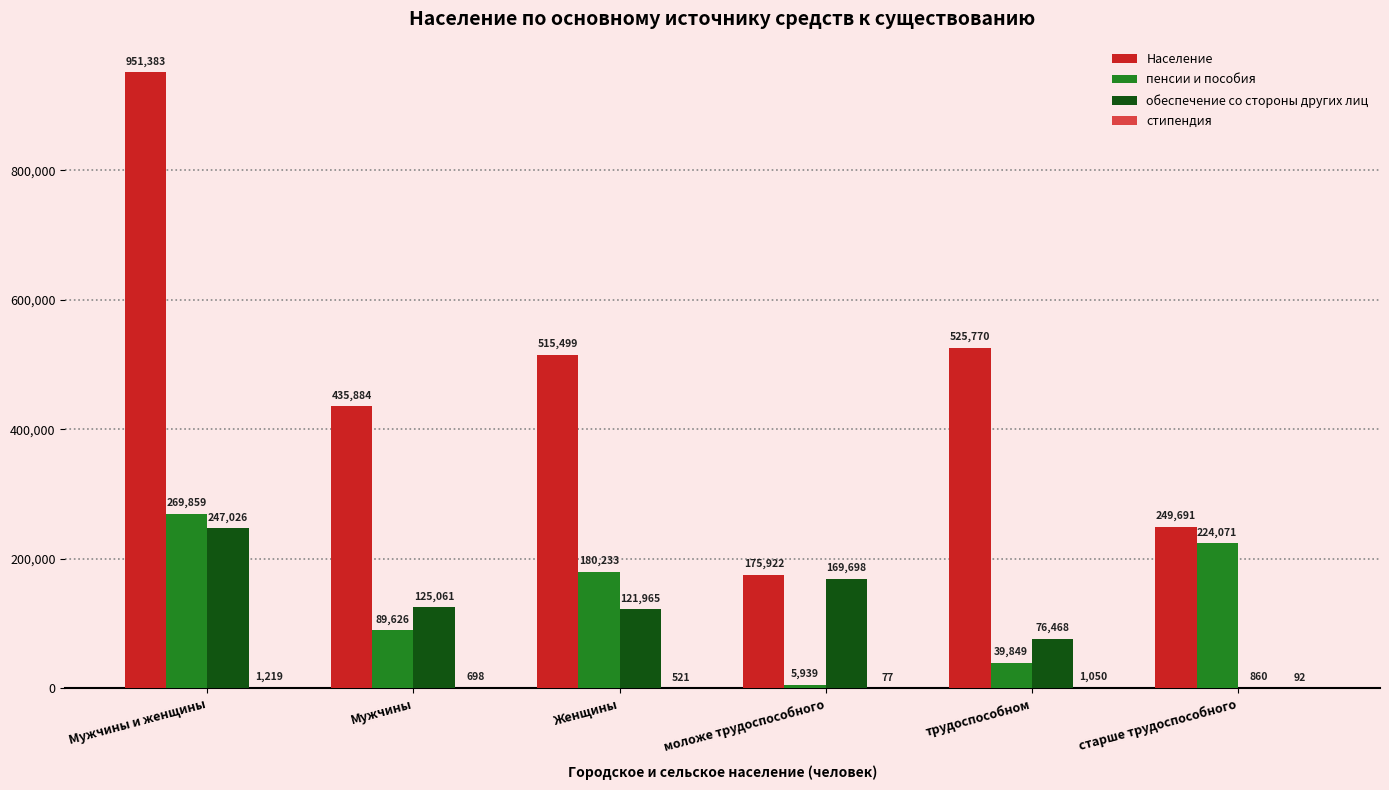

How many distinct data groups are displayed?

4